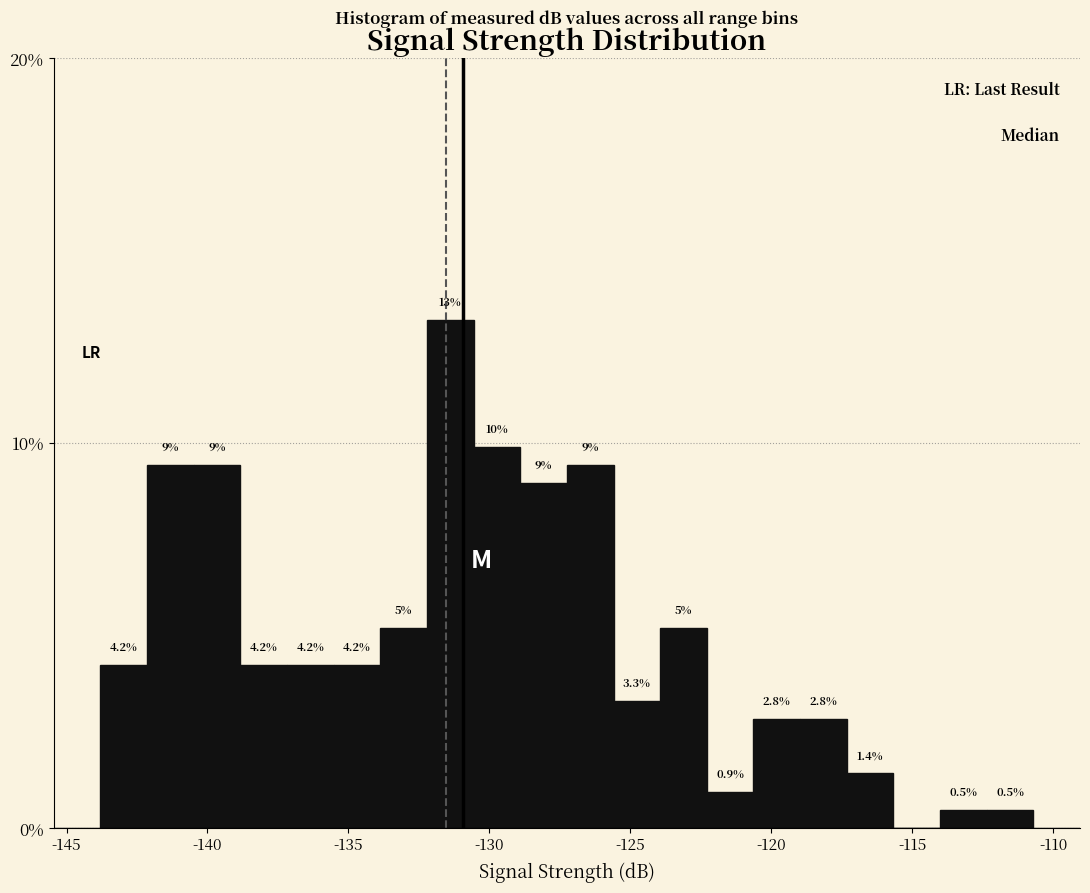

Around what value on the x-axis is the tallest bar? Give the approximate position of its centre, as read against the axis.

-131.5